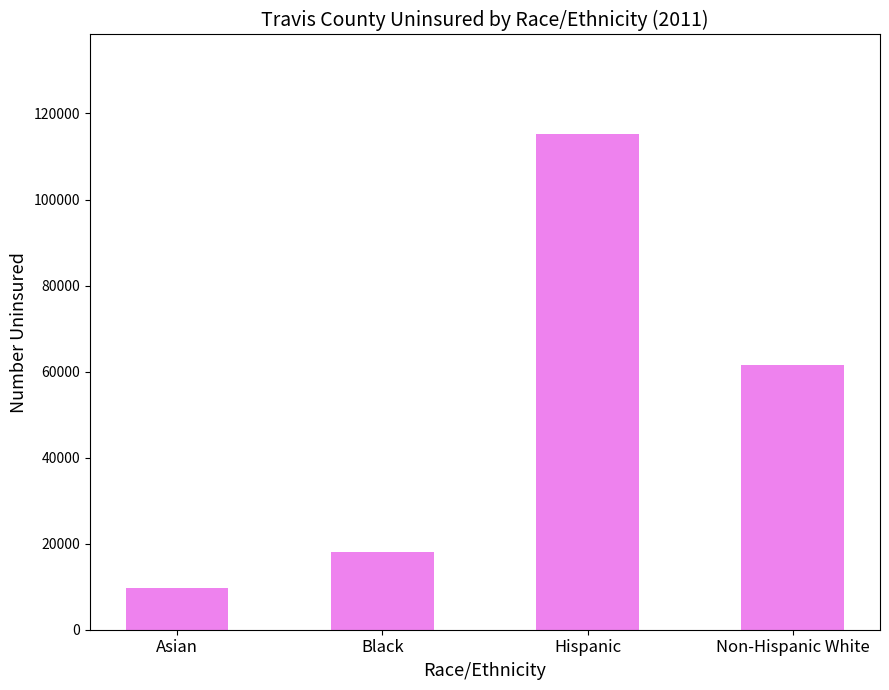

Which label corresponds to the largest value in the chart?

Hispanic